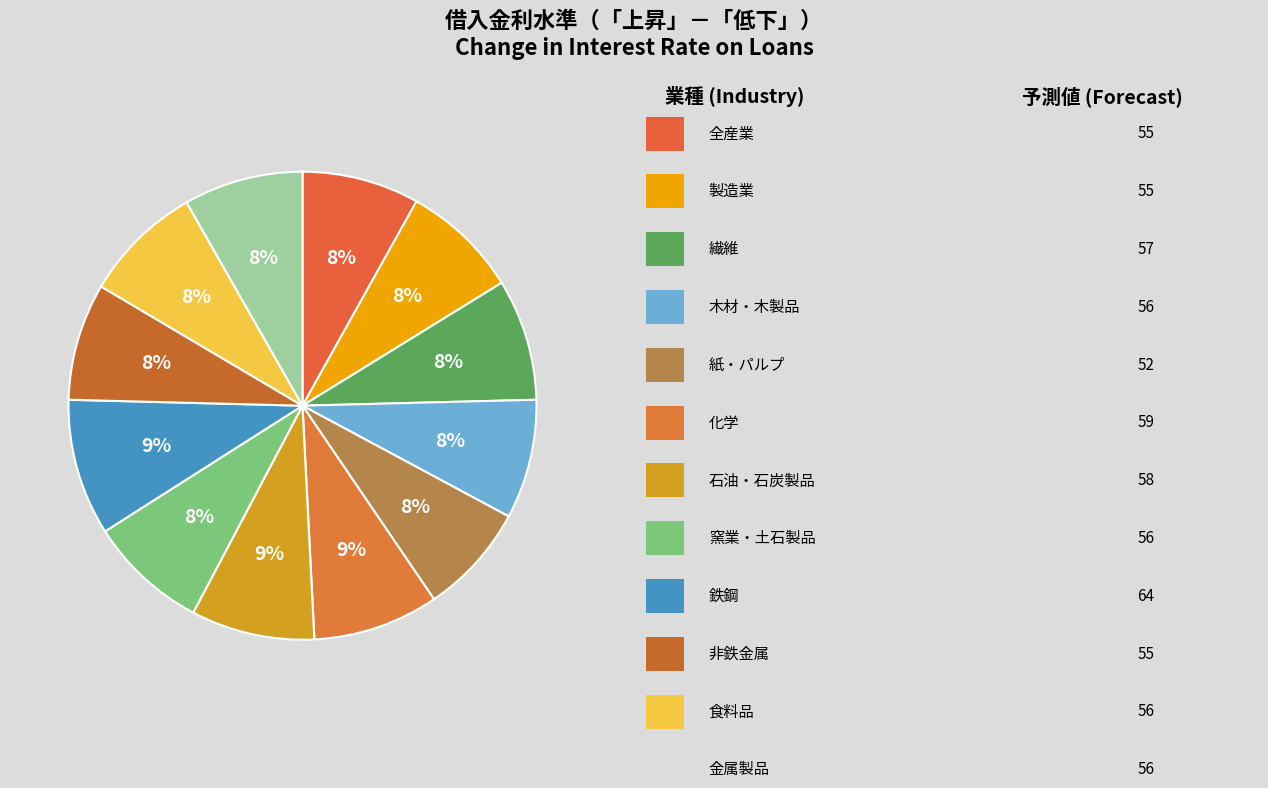

Count the number of slices in the pie.

12